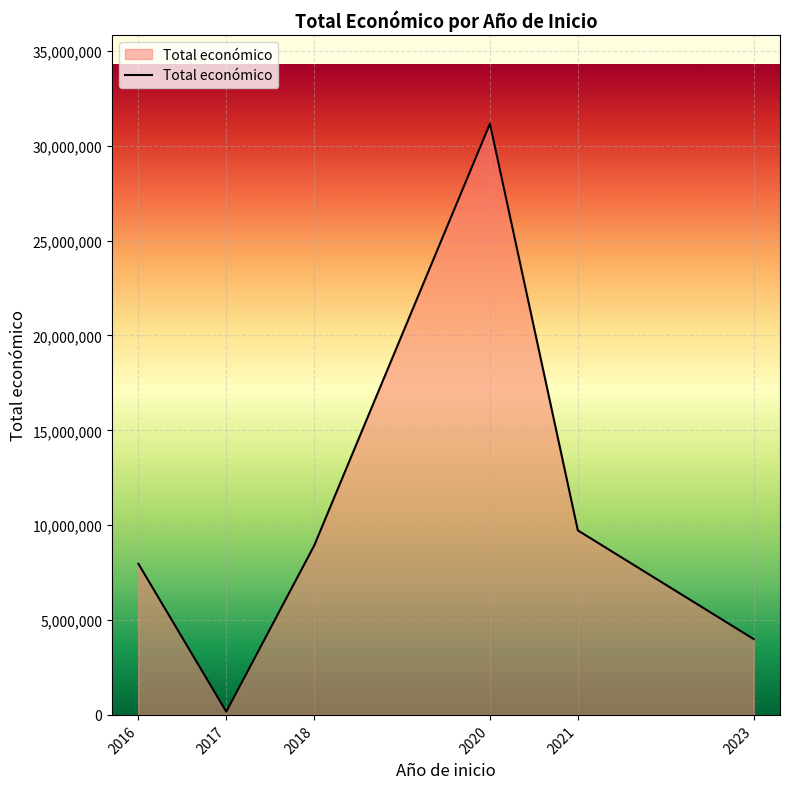

How many categories are shown in the chart?

6